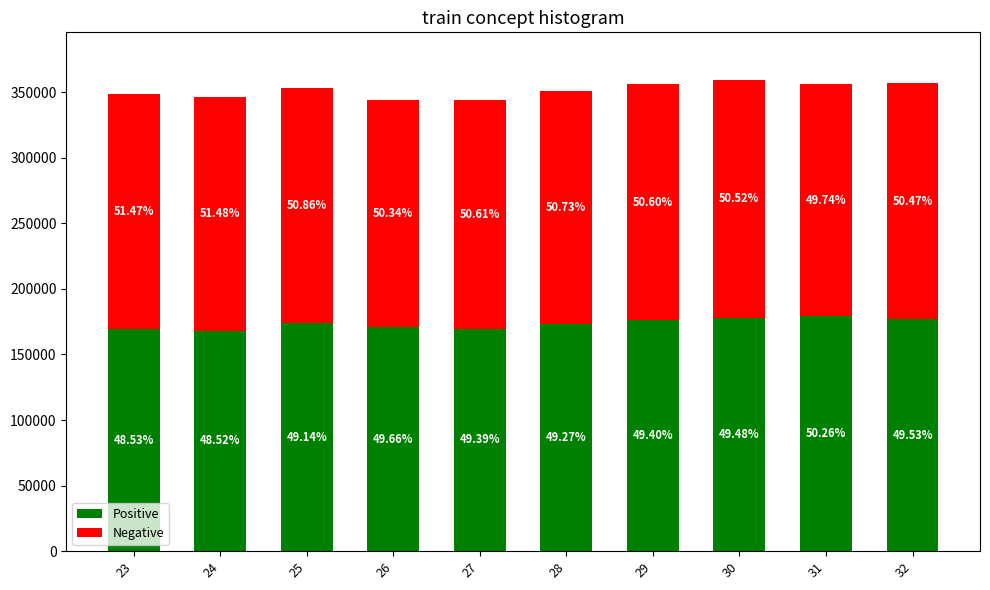

What are all the series names shown in the legend?

Positive, Negative